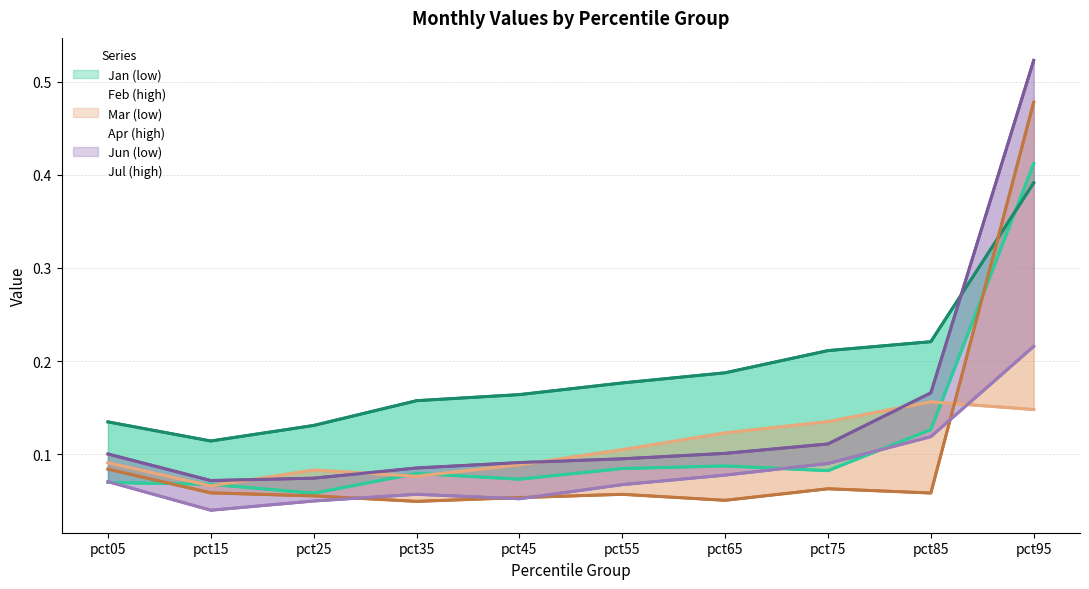

Where do Apr (high) and Mar (low) first cross each other?

pct85 and pct95